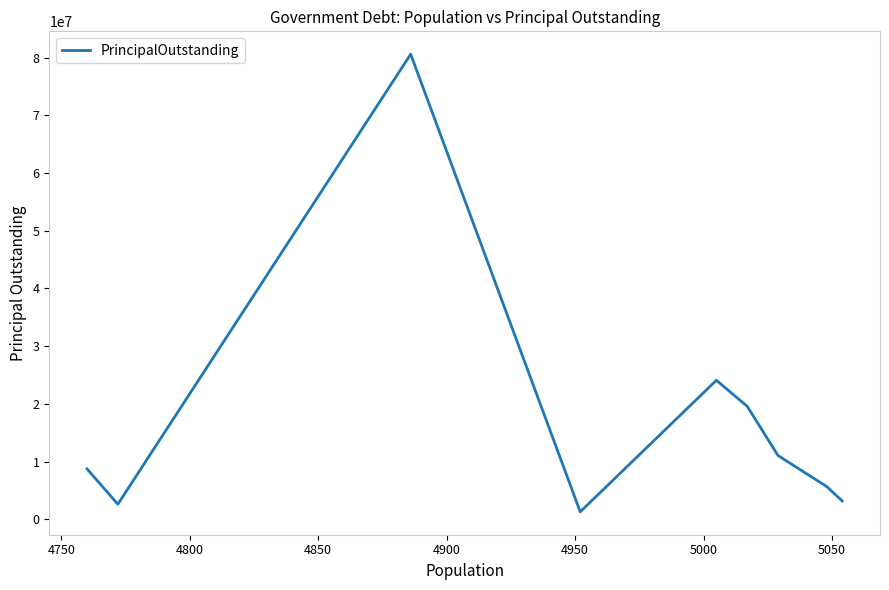

True or false: there are more than 1 points higher than both neighbors.

True